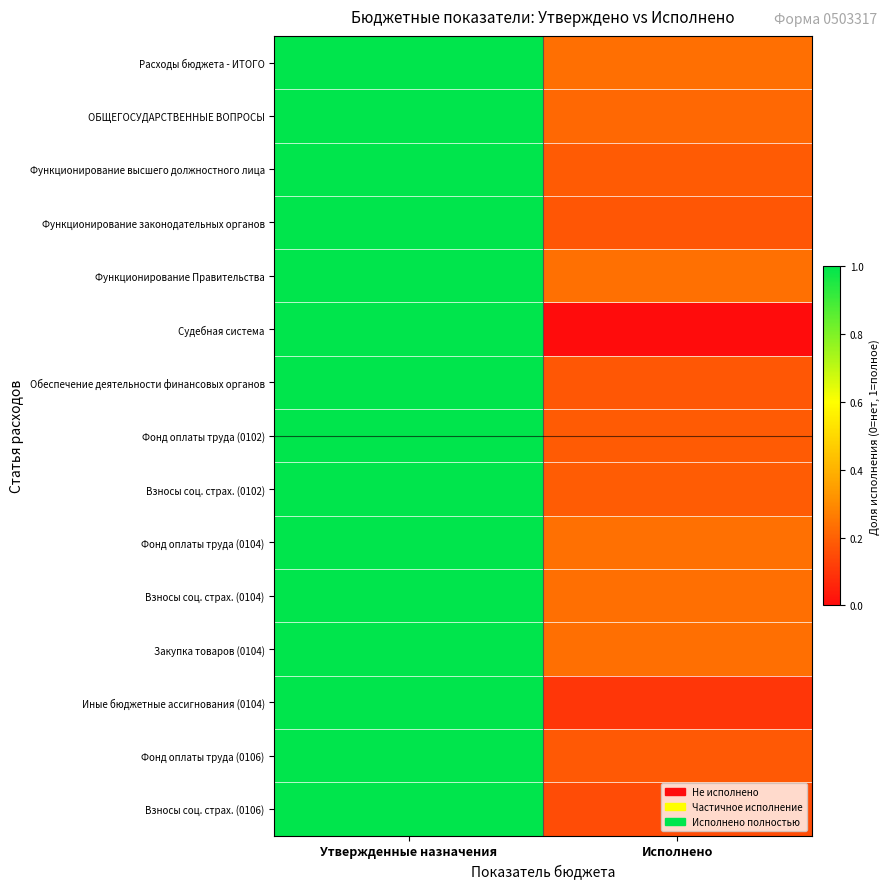

At Исполнено, list the series in order from smallest to largest.

Судебная система, Иные бюджетные ассигнования (0104), Взносы соц. страх. (0106), Функционирование законодательных органов, Обеспечение деятельности финансовых органов, Фонд оплаты труда (0106), Фонд оплаты труда (0102), Функционирование высшего должностного лица, Взносы соц. страх. (0102), ОБЩЕГОСУДАРСТВЕННЫЕ ВОПРОСЫ, Расходы бюджета - ИТОГО, Закупка товаров (0104), Взносы соц. страх. (0104), Функционирование Правительства, Фонд оплаты труда (0104)